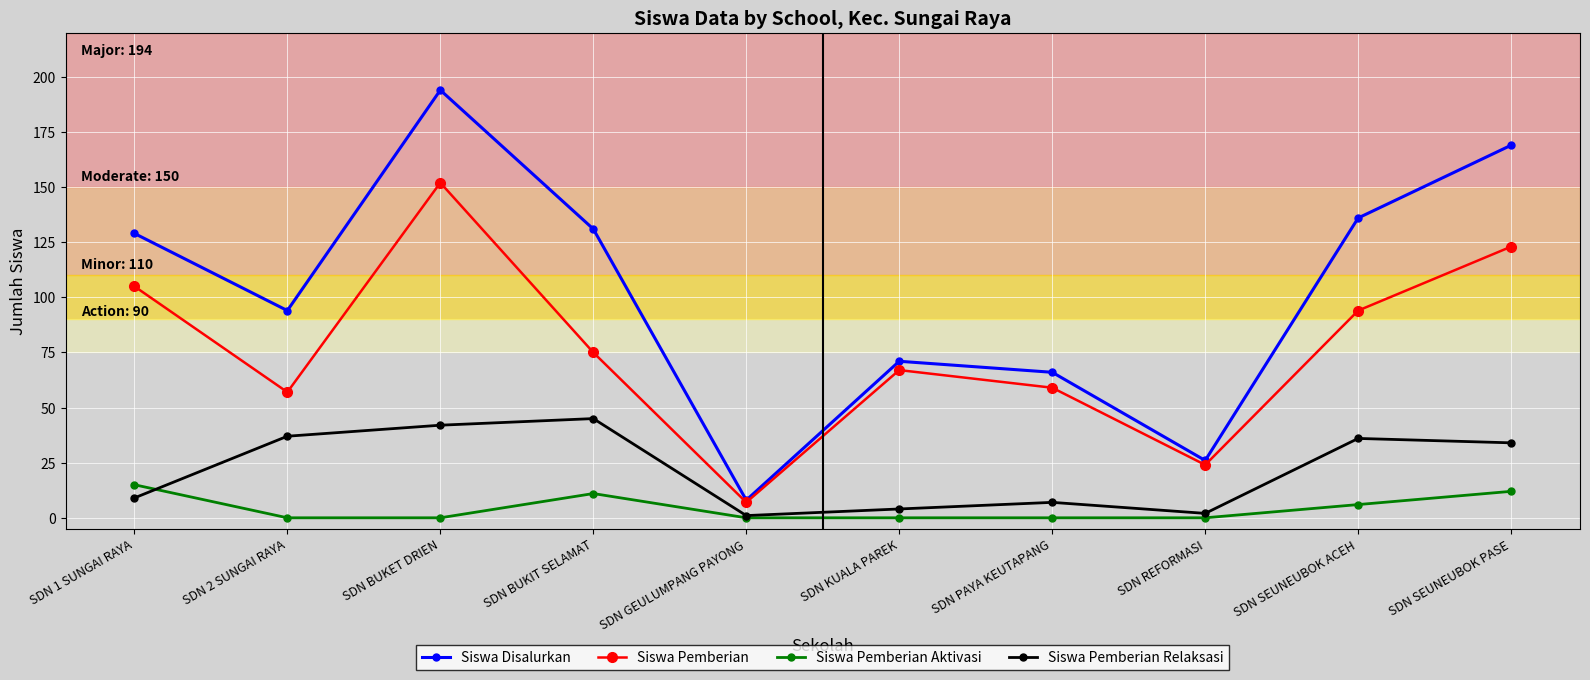

What is the sum of all Siswa Pemberian Relaksasi values?

217